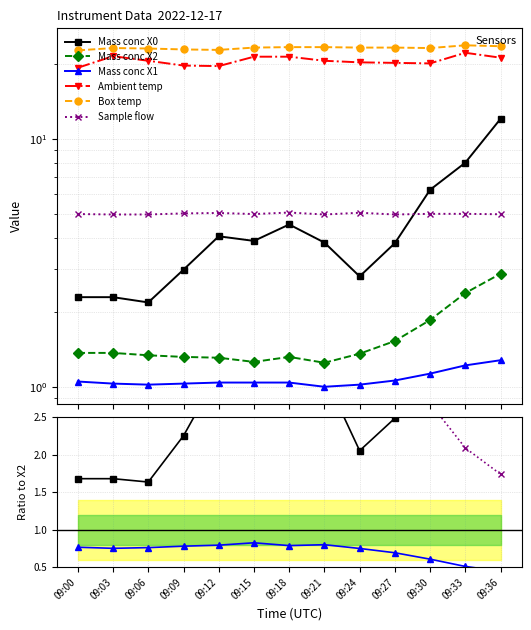

In Mass conc X1, how many points are higher than both neighbors (excluding endpoints)?

2